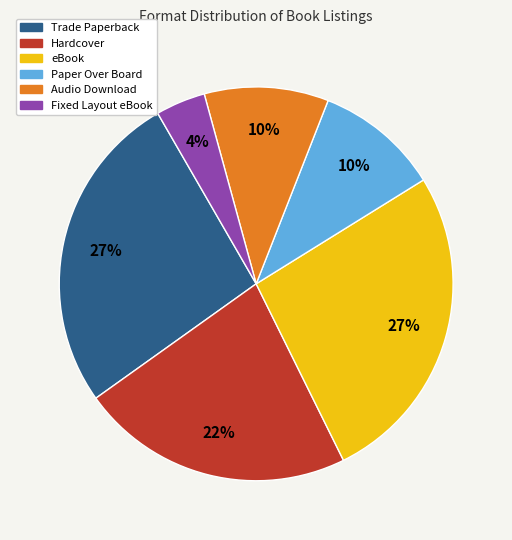

How many segments does this pie chart have?

6